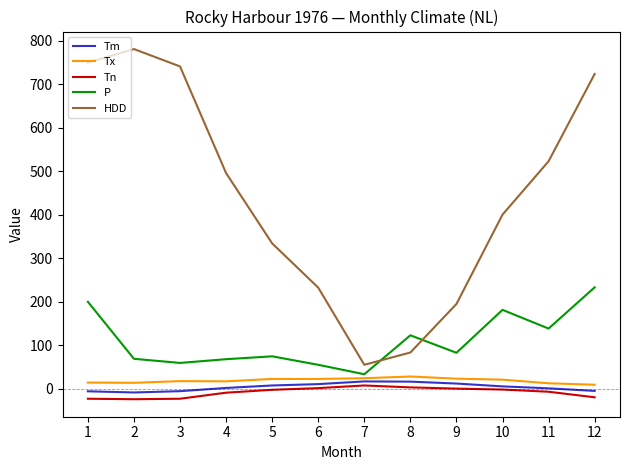

What is the average value of the Tn series?

-8.5